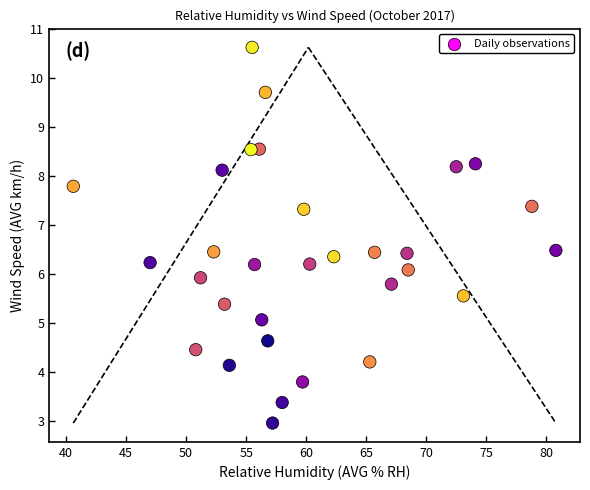

What is the range of X values (max minus min)?

40.2